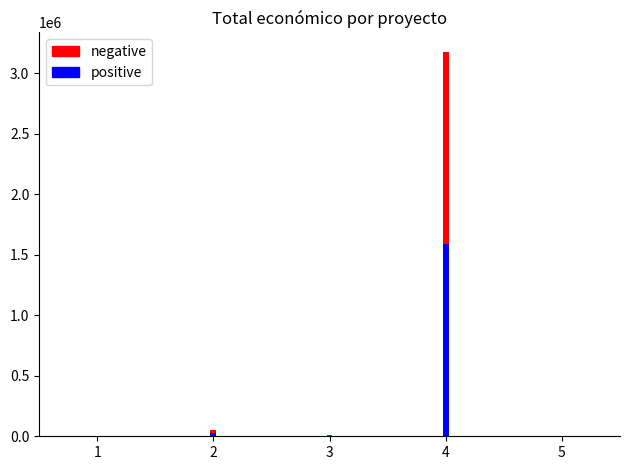

What is the value of the positive bar at the 4th from the left?

1590048.0